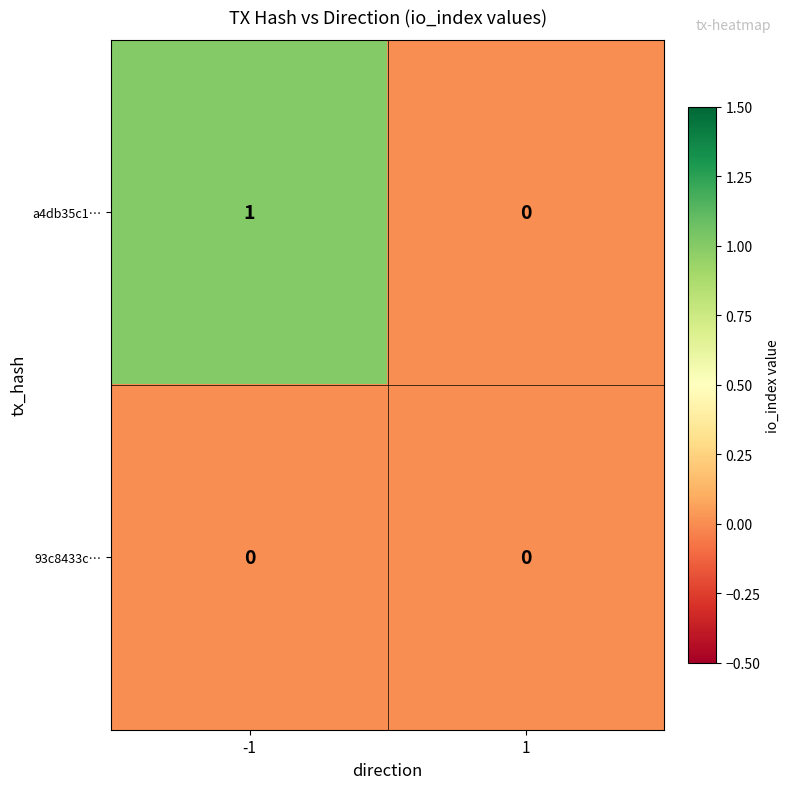

List the labels in order of a4db35c1… value, smallest first.

1, -1